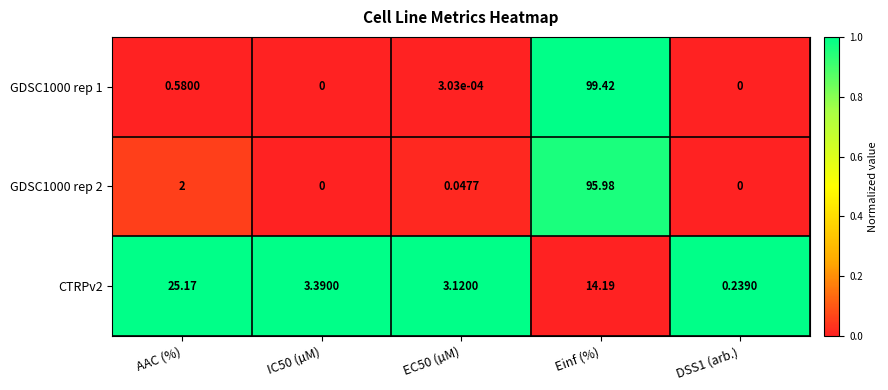

Is the value of GDSC1000 rep 2 at Einf (%) greater than the value of GDSC1000 rep 1 at EC50 (µM)?

Yes